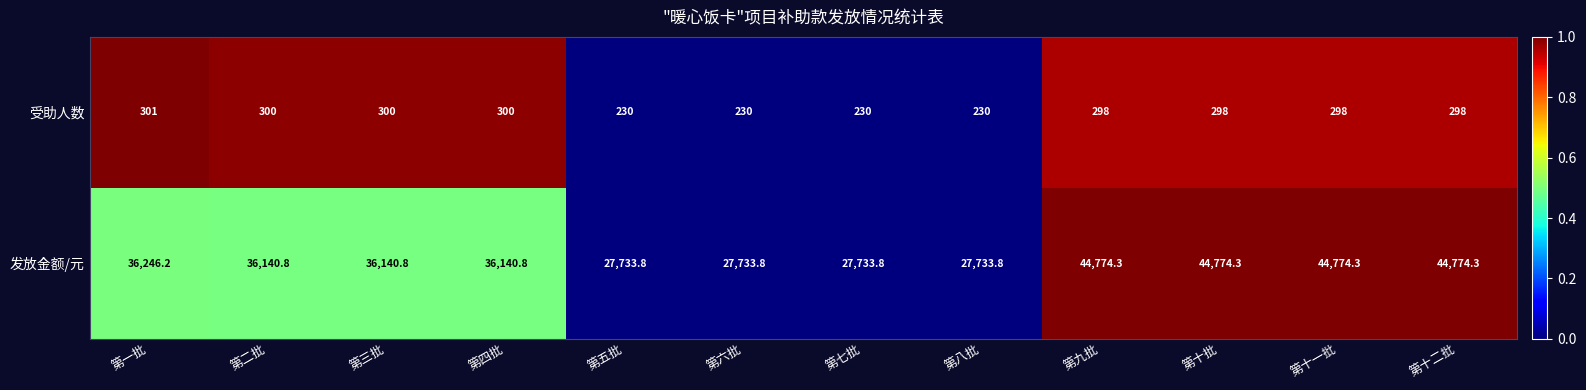

The value of 发放金额/元 at 第九批 is 44774.3. True or false?

True